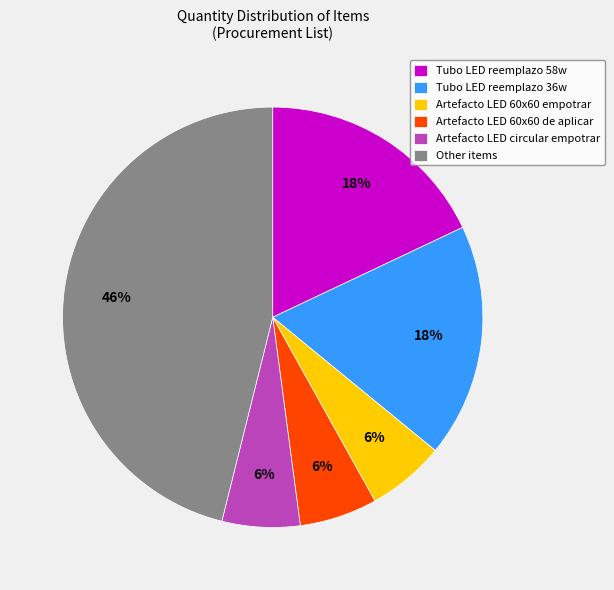

Is there any slice that represents more than half of the pie?

No